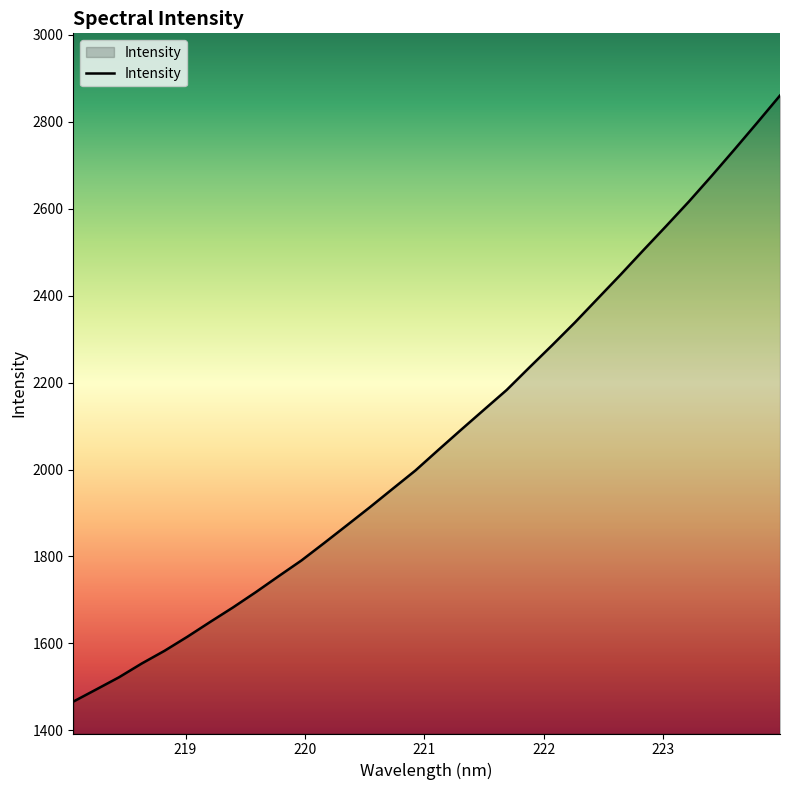

What is the minimum value shown in the chart?

1466.2